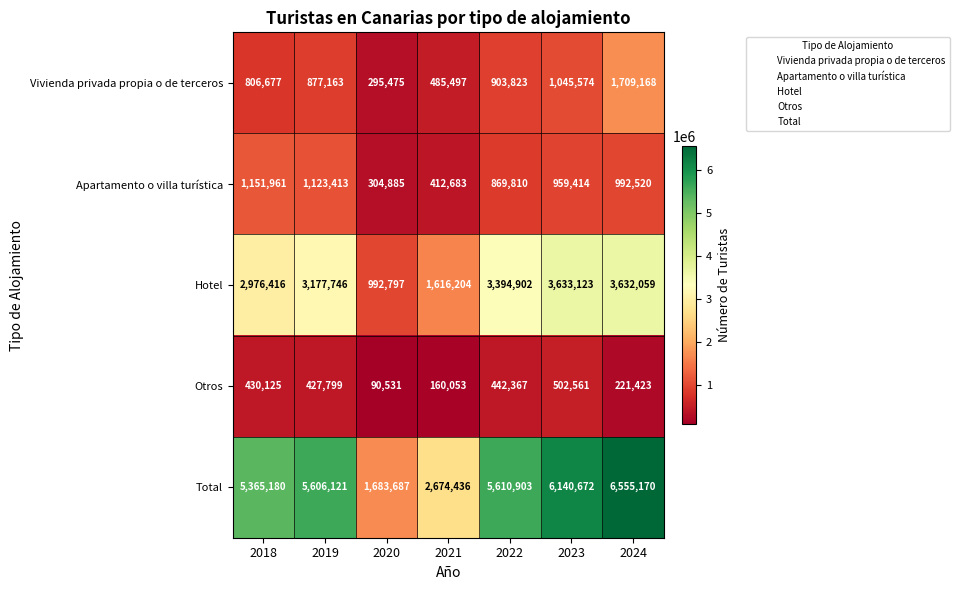

Read the Apartamento o villa turística value at 2024, to the nearest 10.

992520